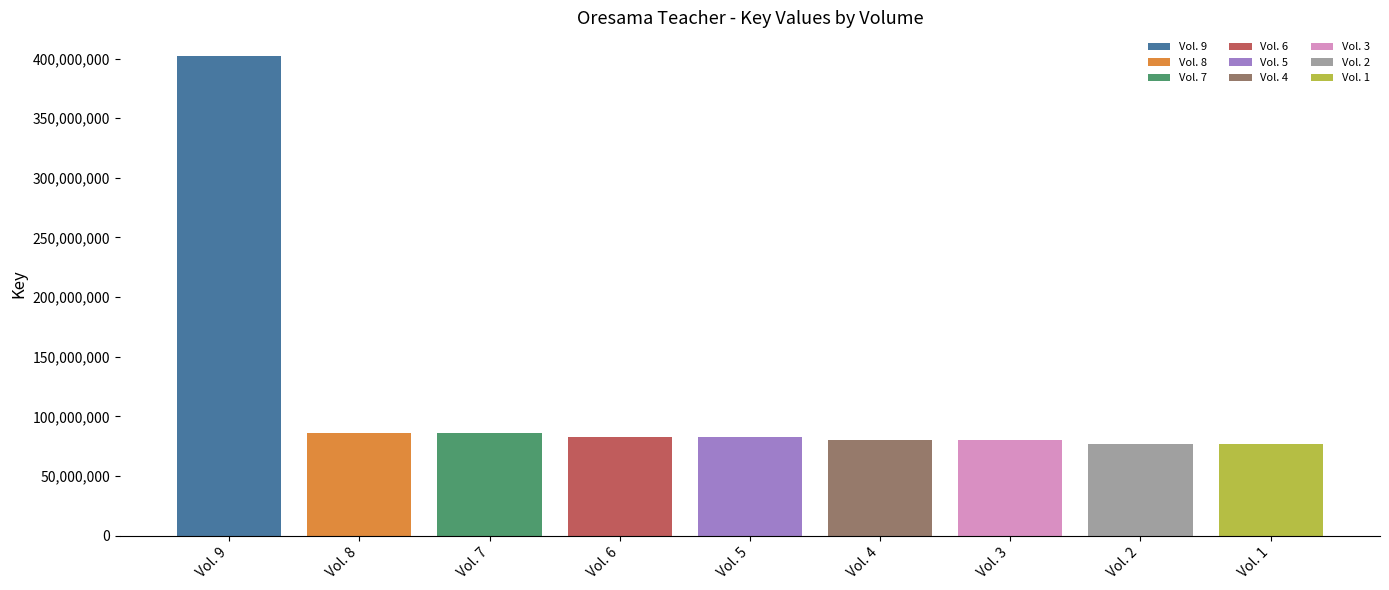

True or false: the data shows 76965984 at Vol. 2.

True